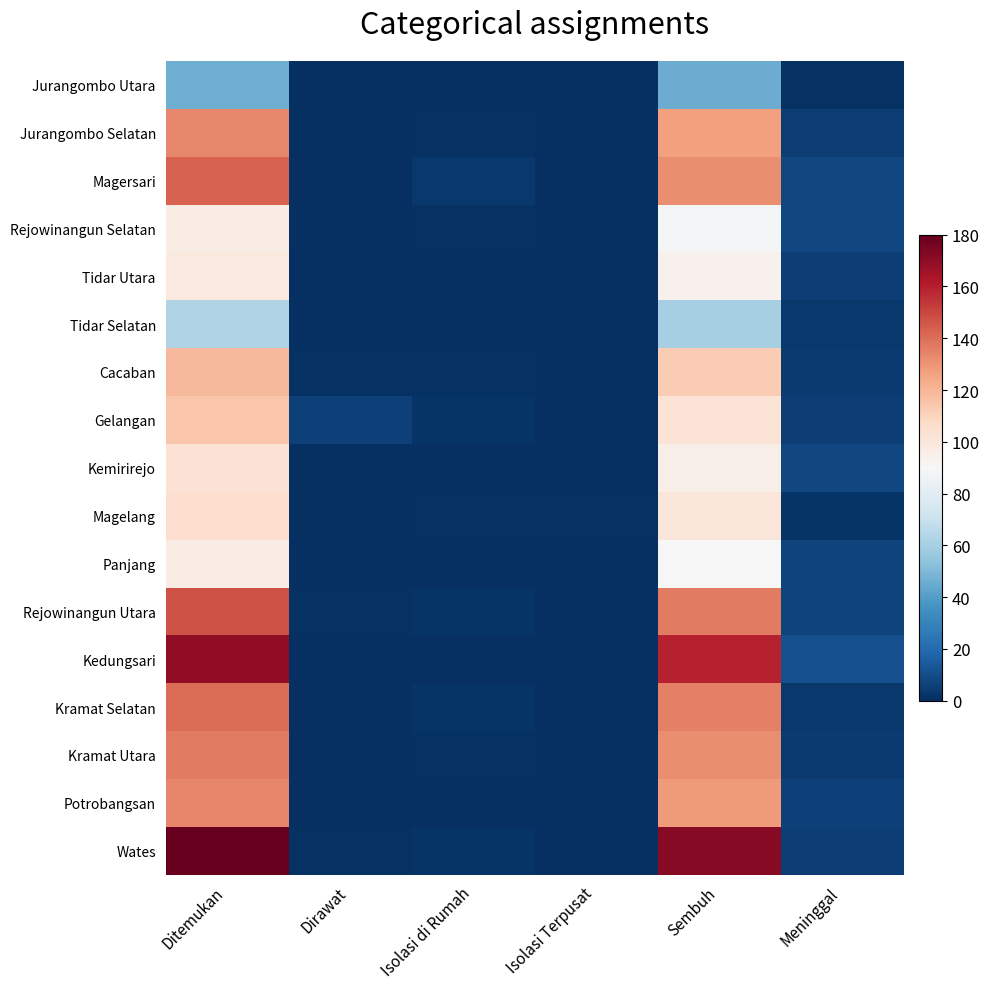

Reading right to left, list all the values displayed in this chart.

Jurangombo Utara: Meninggal=1	Sembuh=45	Isolasi Terpusat=0	Isolasi di Rumah=0	Dirawat=0	Ditemukan=46
Jurangombo Selatan: Meninggal=5	Sembuh=127	Isolasi Terpusat=0	Isolasi di Rumah=1	Dirawat=0	Ditemukan=133
Magersari: Meninggal=8	Sembuh=132	Isolasi Terpusat=0	Isolasi di Rumah=3	Dirawat=0	Ditemukan=143
Rejowinangun Selatan: Meninggal=8	Sembuh=88	Isolasi Terpusat=0	Isolasi di Rumah=1	Dirawat=0	Ditemukan=97
Tidar Utara: Meninggal=5	Sembuh=94	Isolasi Terpusat=0	Isolasi di Rumah=0	Dirawat=0	Ditemukan=99
Tidar Selatan: Meninggal=3	Sembuh=60	Isolasi Terpusat=0	Isolasi di Rumah=0	Dirawat=0	Ditemukan=63
Cacaban: Meninggal=4	Sembuh=113	Isolasi Terpusat=0	Isolasi di Rumah=1	Dirawat=1	Ditemukan=119
Gelangan: Meninggal=5	Sembuh=102	Isolasi Terpusat=0	Isolasi di Rumah=2	Dirawat=6	Ditemukan=115
Kemirirejo: Meninggal=8	Sembuh=95	Isolasi Terpusat=0	Isolasi di Rumah=0	Dirawat=0	Ditemukan=103
Magelang: Meninggal=2	Sembuh=101	Isolasi Terpusat=1	Isolasi di Rumah=1	Dirawat=0	Ditemukan=105
Panjang: Meninggal=7	Sembuh=90	Isolasi Terpusat=0	Isolasi di Rumah=0	Dirawat=0	Ditemukan=97
Rejowinangun Utara: Meninggal=7	Sembuh=137	Isolasi Terpusat=0	Isolasi di Rumah=2	Dirawat=1	Ditemukan=147
Kedungsari: Meninggal=11	Sembuh=159	Isolasi Terpusat=0	Isolasi di Rumah=0	Dirawat=0	Ditemukan=170
Kramat Selatan: Meninggal=3	Sembuh=135	Isolasi Terpusat=0	Isolasi di Rumah=2	Dirawat=0	Ditemukan=140
Kramat Utara: Meninggal=4	Sembuh=132	Isolasi Terpusat=0	Isolasi di Rumah=1	Dirawat=0	Ditemukan=137
Potrobangsan: Meninggal=6	Sembuh=128	Isolasi Terpusat=0	Isolasi di Rumah=0	Dirawat=0	Ditemukan=134
Wates: Meninggal=5	Sembuh=172	Isolasi Terpusat=0	Isolasi di Rumah=2	Dirawat=1	Ditemukan=180